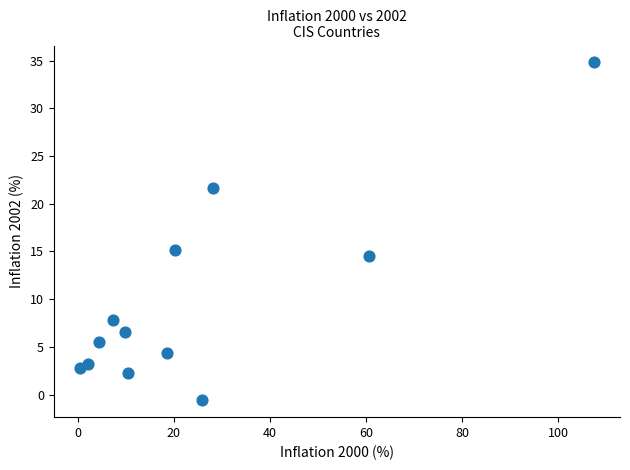

What is the range of Y values (max minus min)?

35.4